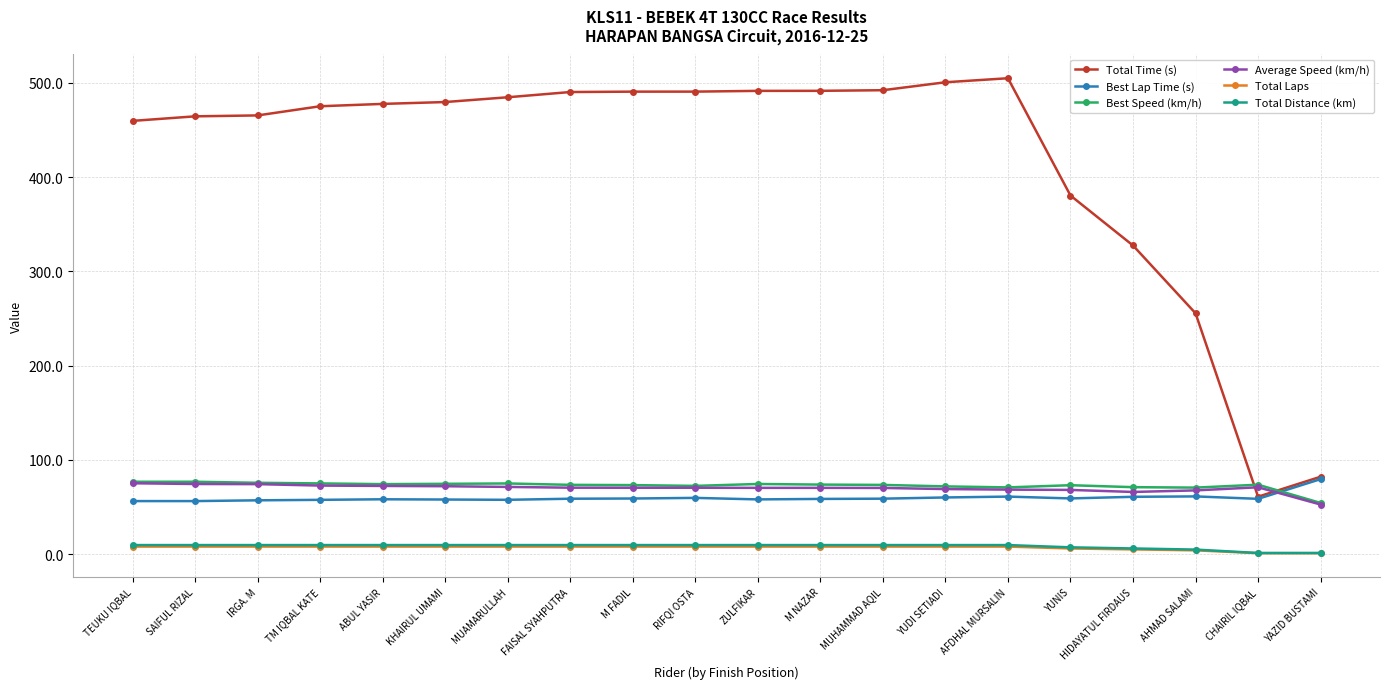

True or false: Best Speed (km/h) has more than 1 points higher than both neighbors.

True